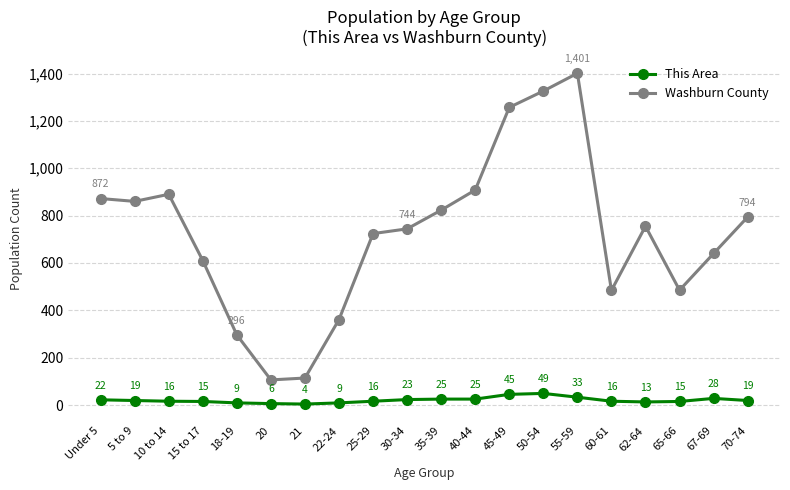

At which category does Washburn County reach its first local peak?

10 to 14